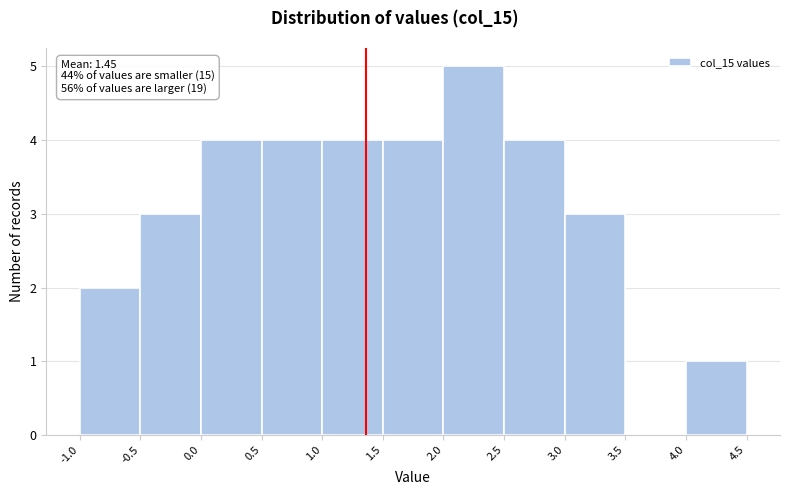

Which range on the x-axis has the tallest bar?

2.0 to 2.5